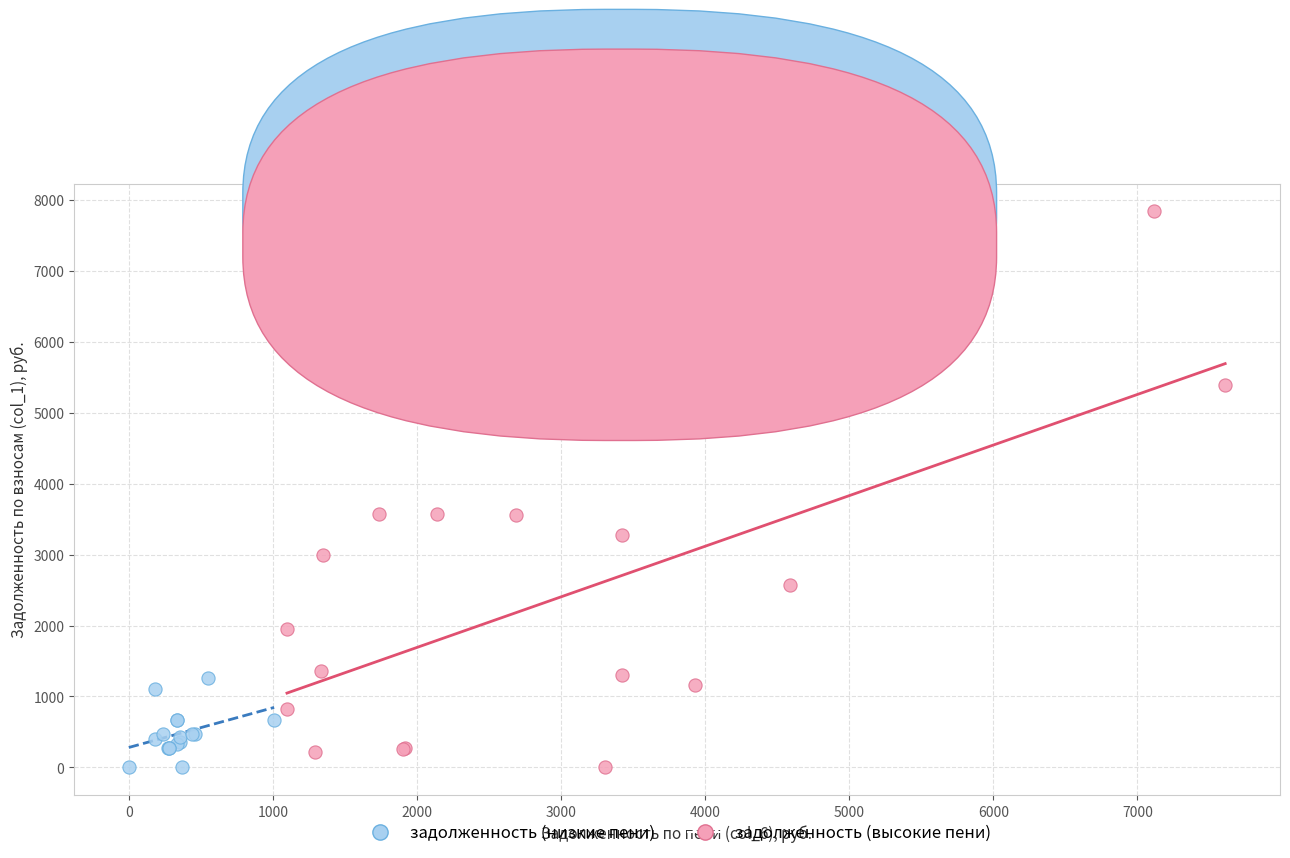

What are all the series names shown in the legend?

задолженность (низкие пени), задолженность (высокие пени)